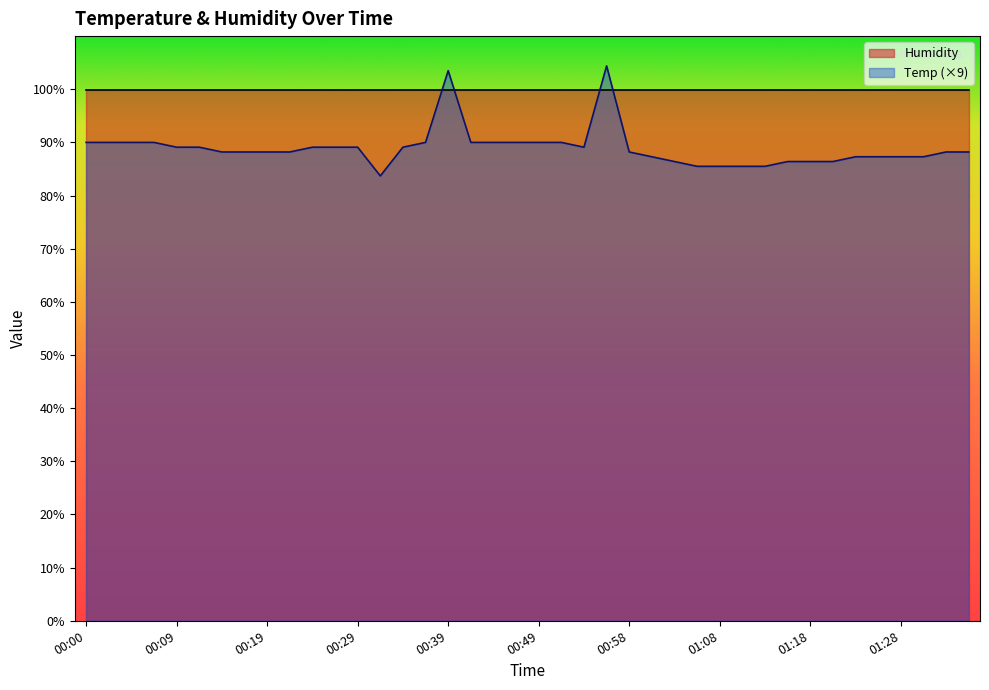

What position from the right is 00:14?

34